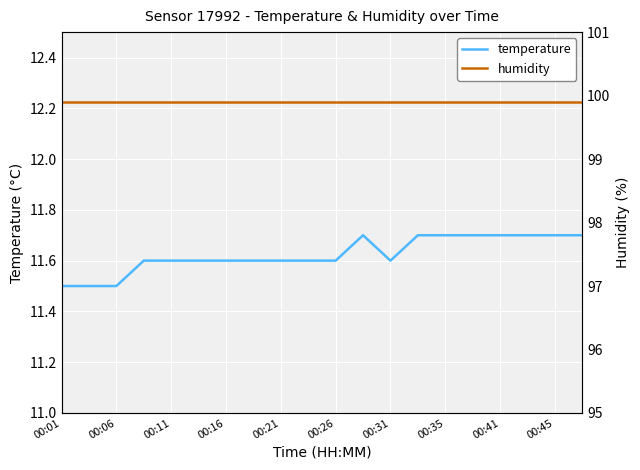

Reading left to right, what are all the values shown in this chart?

temperature: 11.5	11.5	11.5	11.6	11.6	11.6	11.6	11.6	11.6	11.6	11.6	11.7	11.6	11.7	11.7	11.7	11.7	11.7	11.7	11.7
humidity: 99.9	99.9	99.9	99.9	99.9	99.9	99.9	99.9	99.9	99.9	99.9	99.9	99.9	99.9	99.9	99.9	99.9	99.9	99.9	99.9